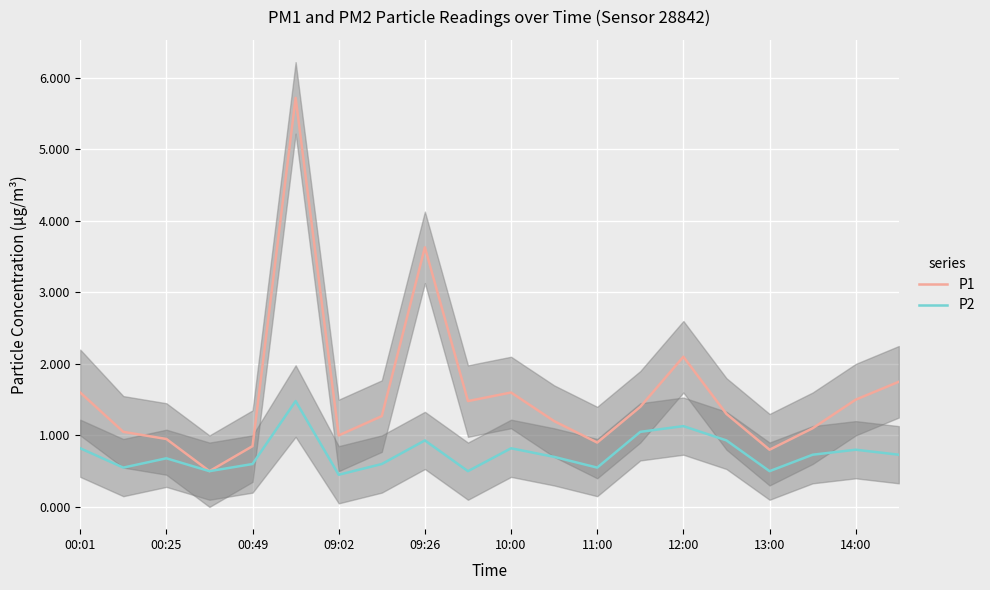

Is the value of P2 at 14:00 greater than the value of P1 at 14:00?

No